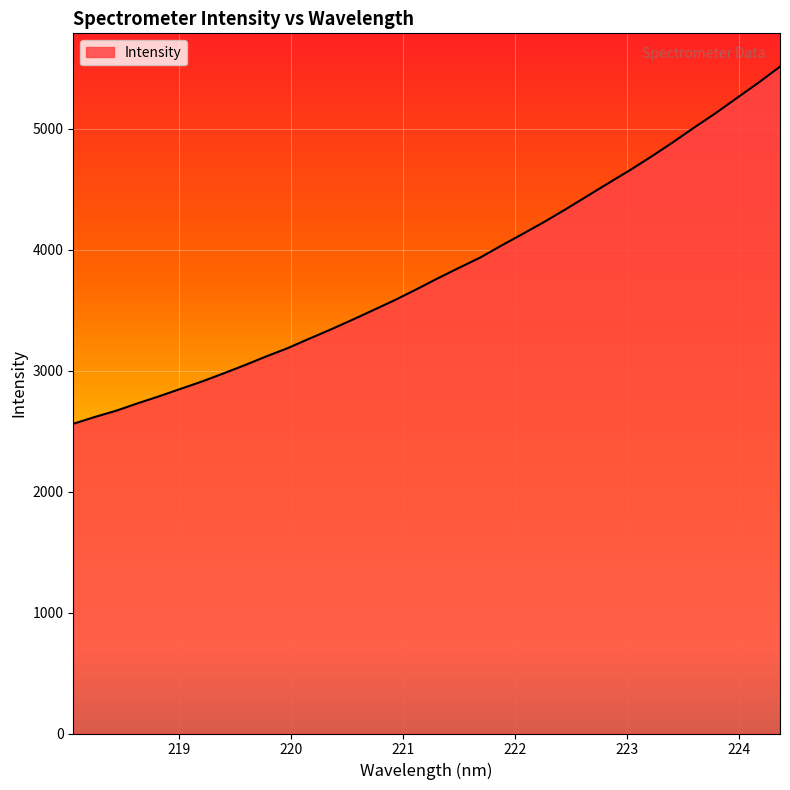

What is the difference between the maximum and minimum values?

2952.3